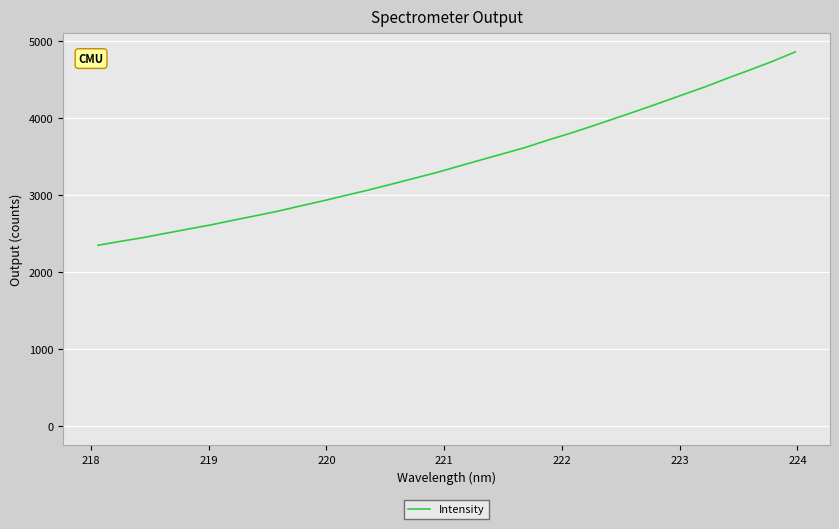

What is the difference between the maximum and minimum values?

2507.7